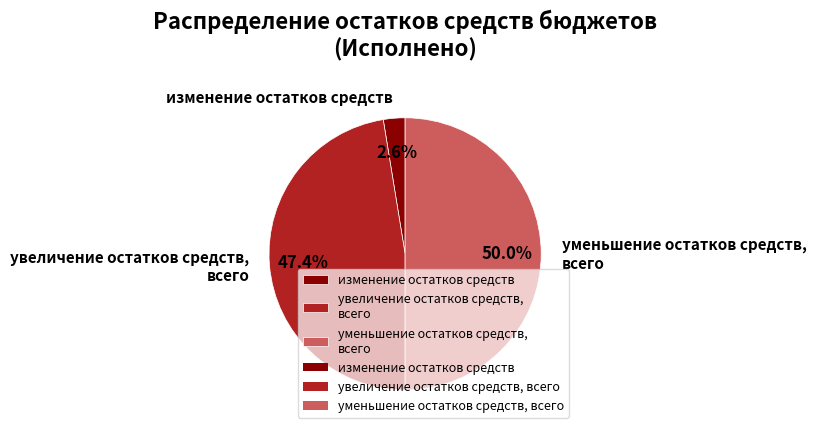

Which slice is the smallest?

изменение остатков средств